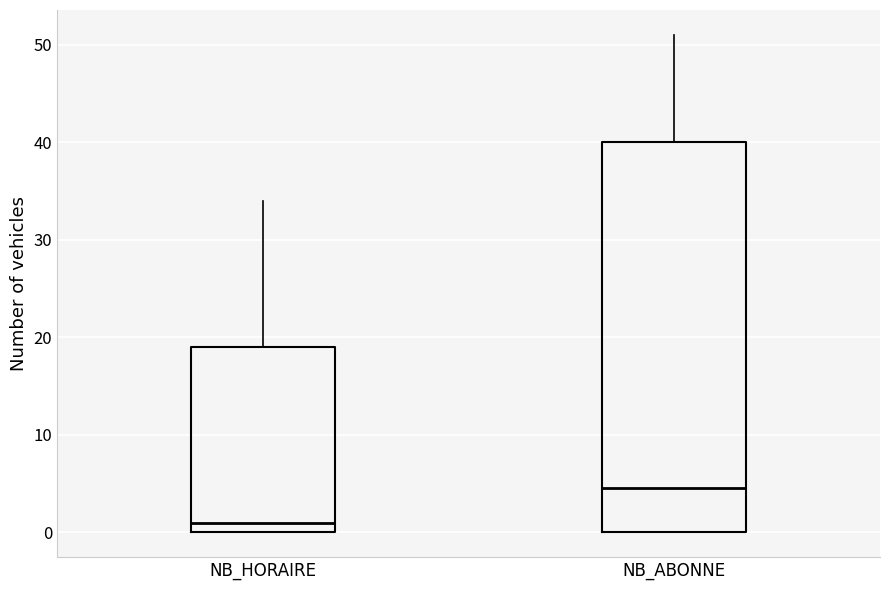

Which box is the tallest, from its lower edge to its upper edge?

NB_ABONNE